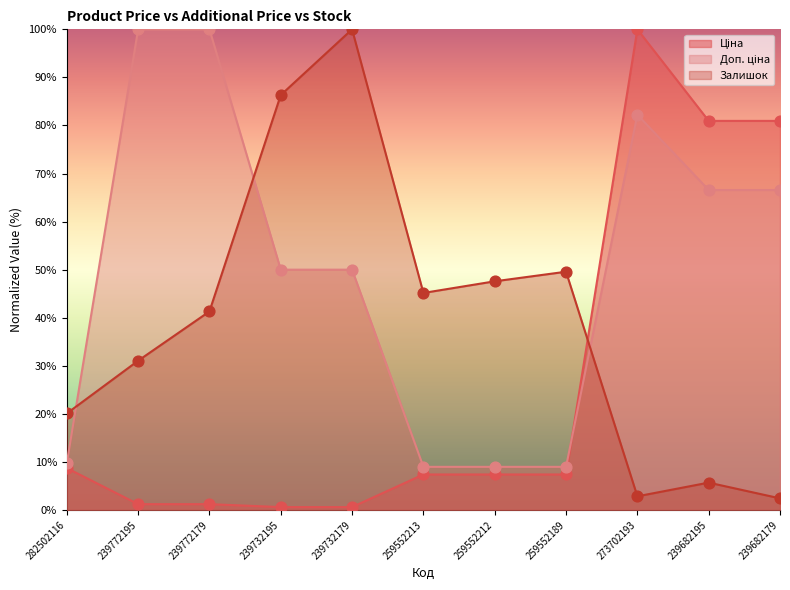

Which series has the largest Y range (max minus min)?

Ціна